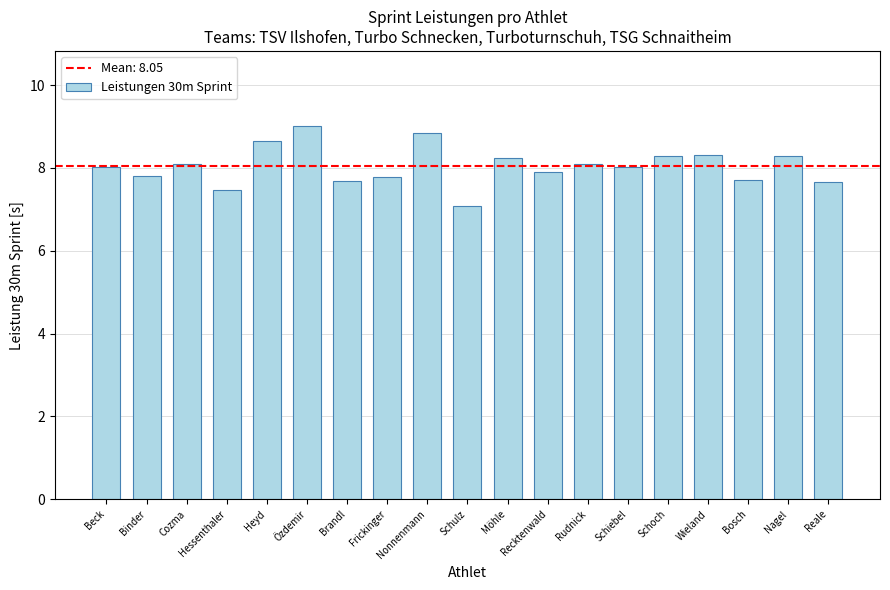

What position from the left is Schulz?

10